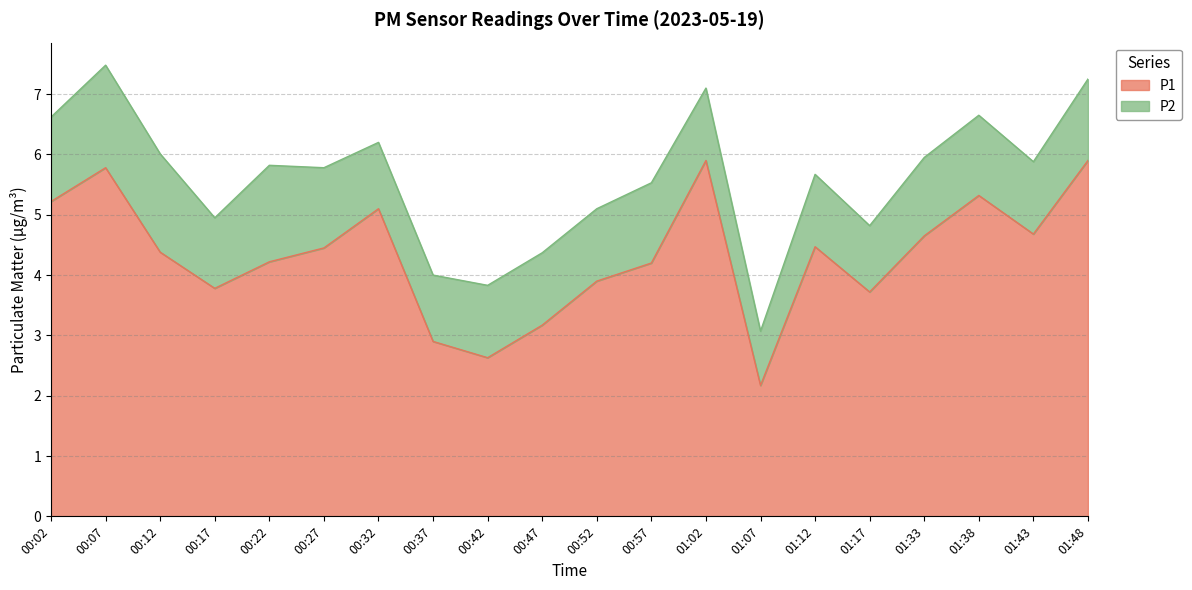

Approximately how many times larger is the value at 01:38 compared to 01:48?

0.9